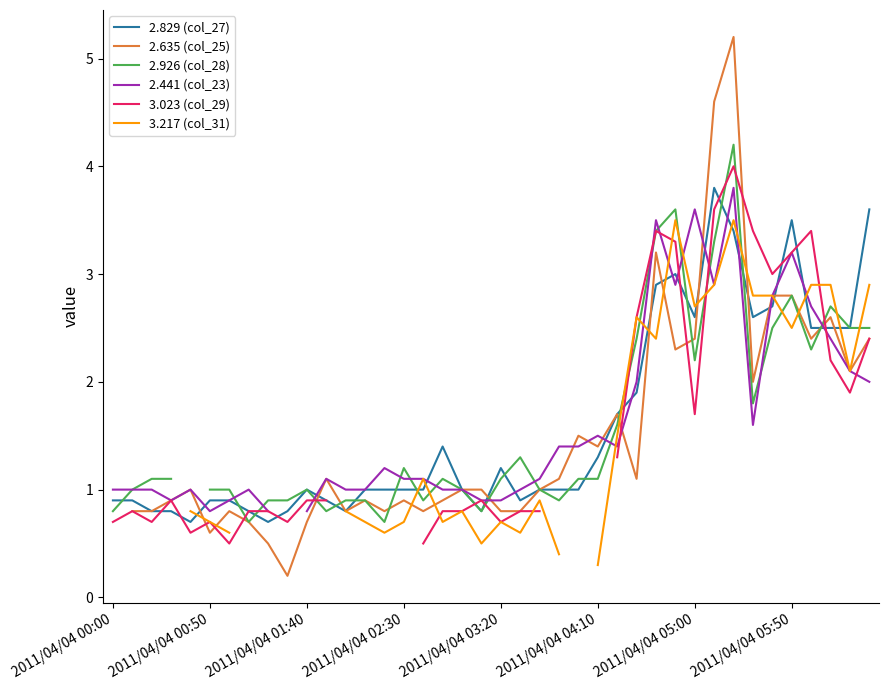

What is the spread (max minus min) of values at 8?

0.4